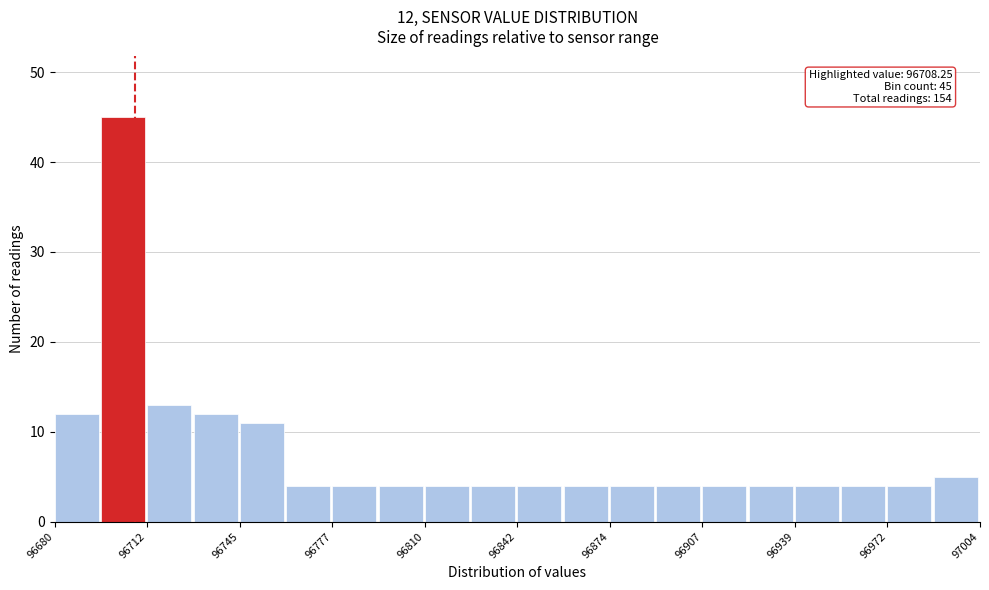

Read against the x-axis, roughly where is the centre of the tallest bar?

96705